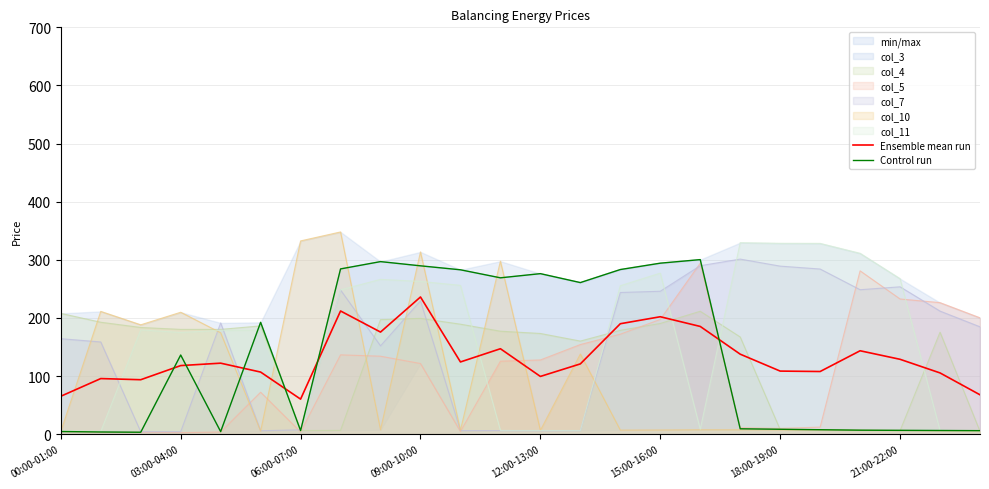

What is the average value of the Ensemble mean run series?

131.4